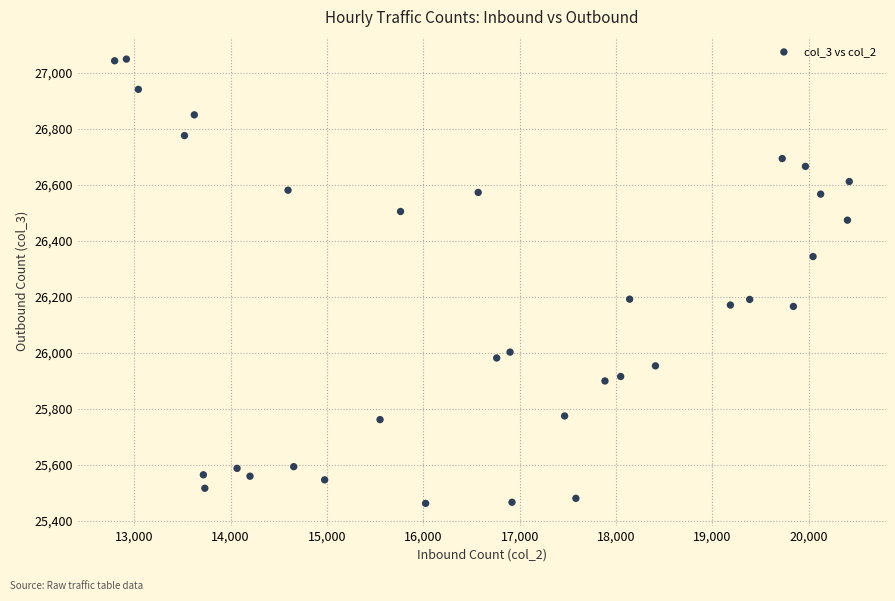

What is the range of Y values (max minus min)?

1586